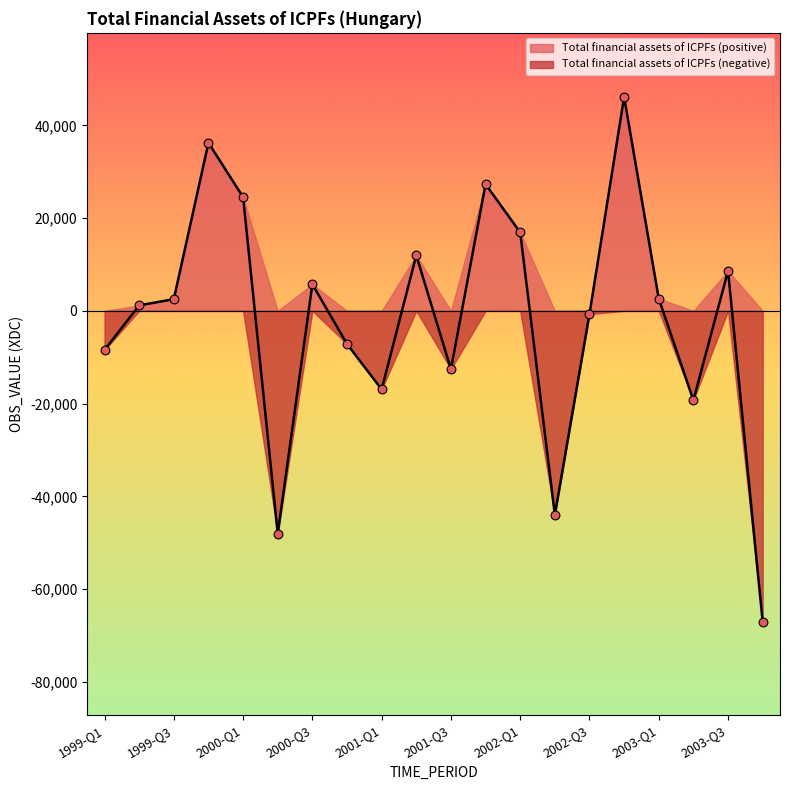

Which has a higher value, 2003-Q2 or 1999-Q1?

1999-Q1